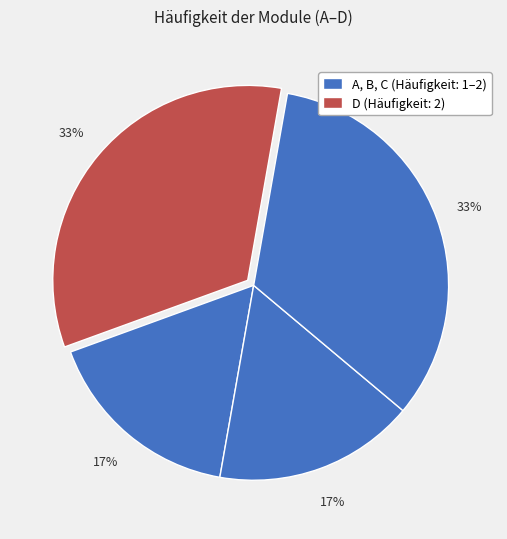

Count the number of slices in the pie.

4